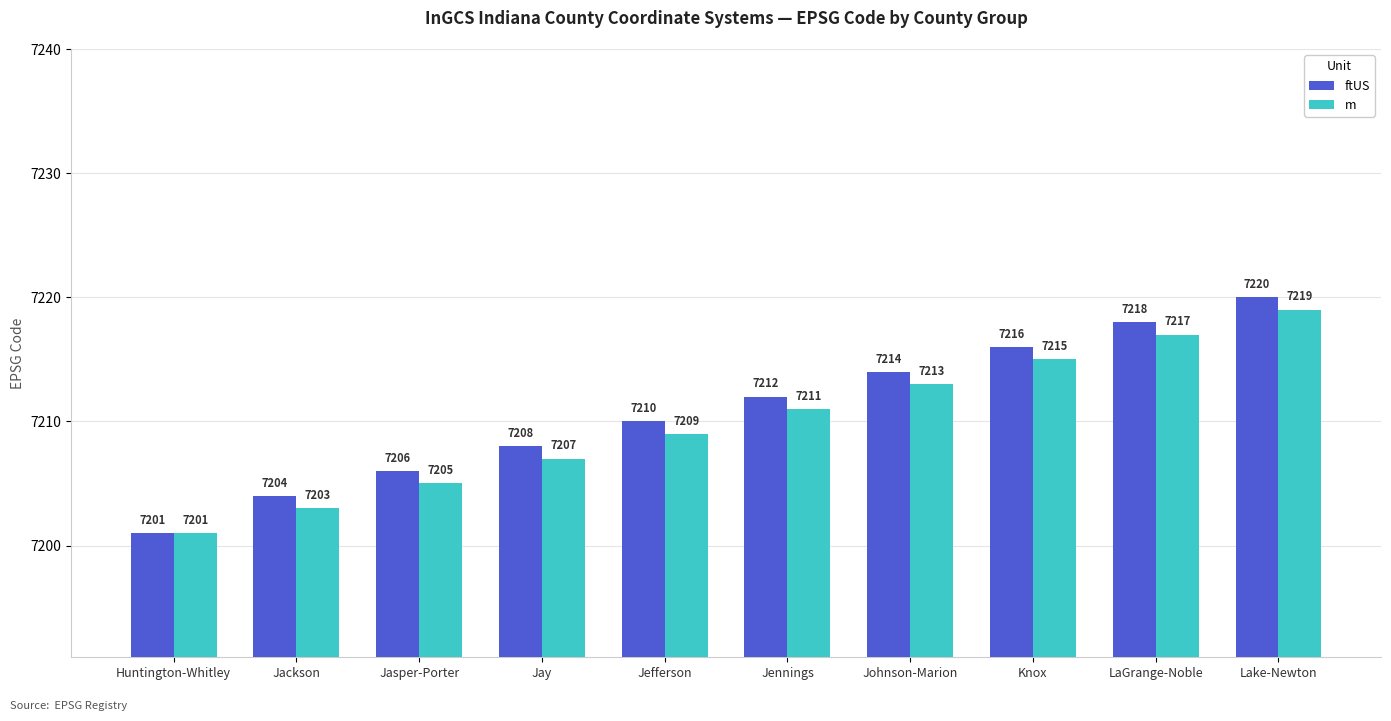

What are all the series names shown in the legend?

ftUS, m